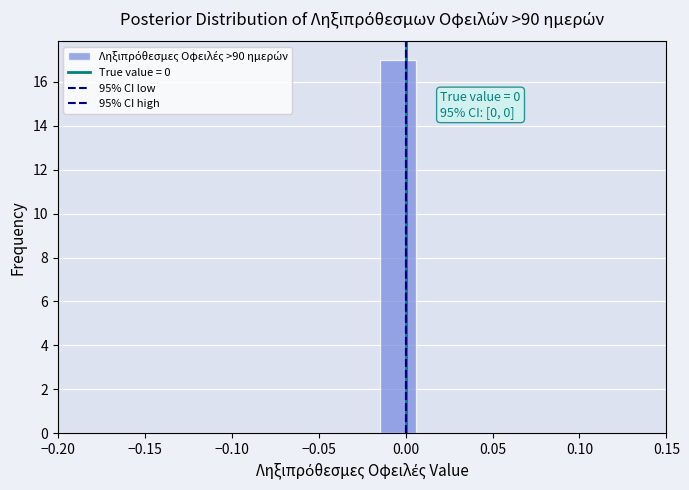

Over which range of the x-axis is the bar tallest?

-0.015 to 0.005